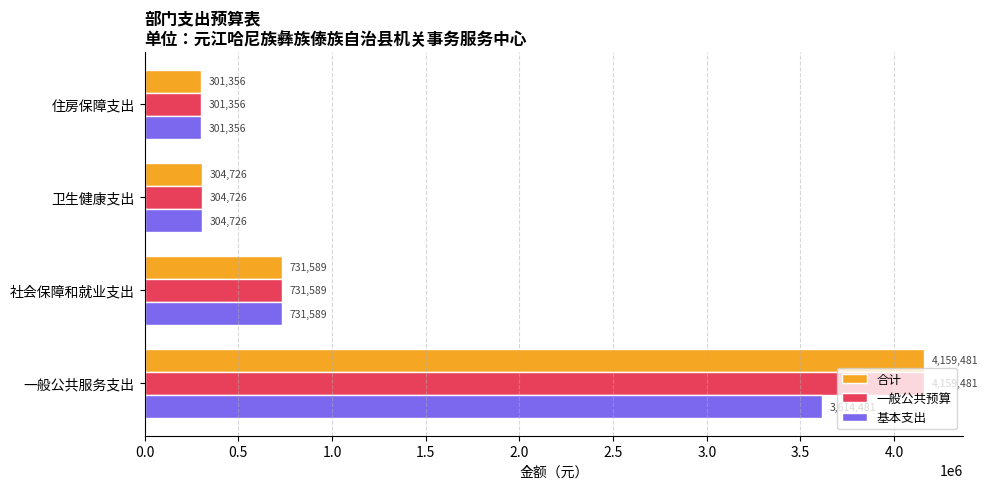

How many data points in 一般公共预算 are less than 731588?

2